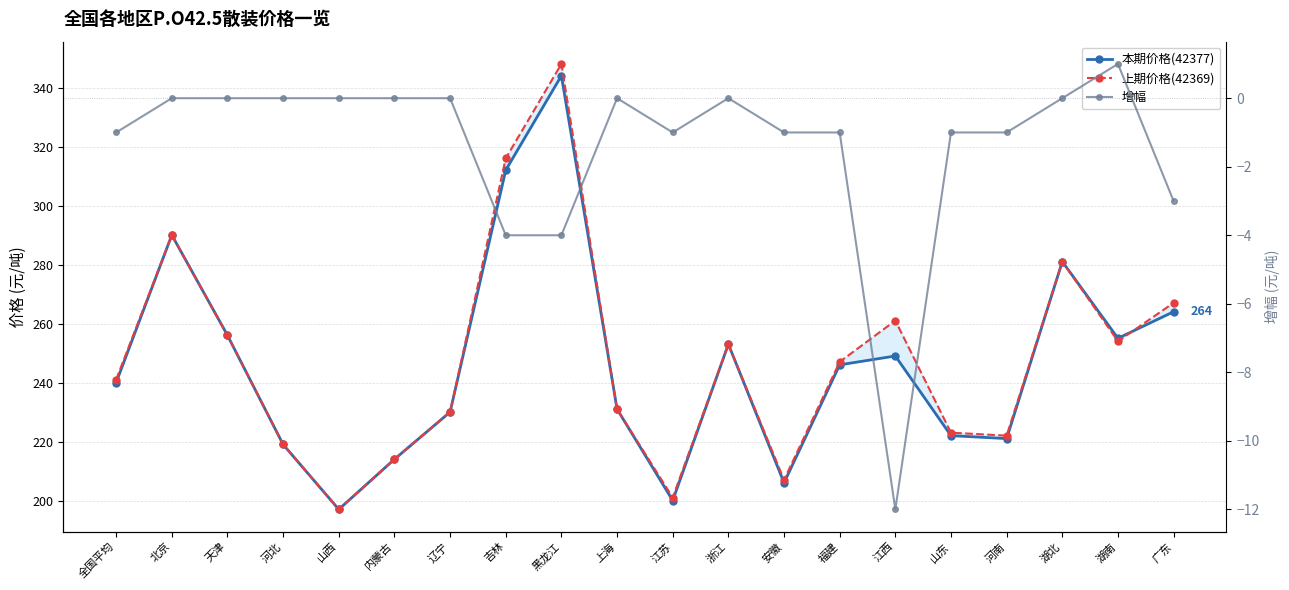

Reading left to right, what are all the values shown in this chart?

本期价格(42377): 240	290	256	219	197	214	230	312	344	231	200	253	206	246	249	222	221	281	255	264
上期价格(42369): 241	290	256	219	197	214	230	316	348	231	201	253	207	247	261	223	222	281	254	267
增幅: -1	0	0	0	0	0	0	-4	-4	0	-1	0	-1	-1	-12	-1	-1	0	1	-3